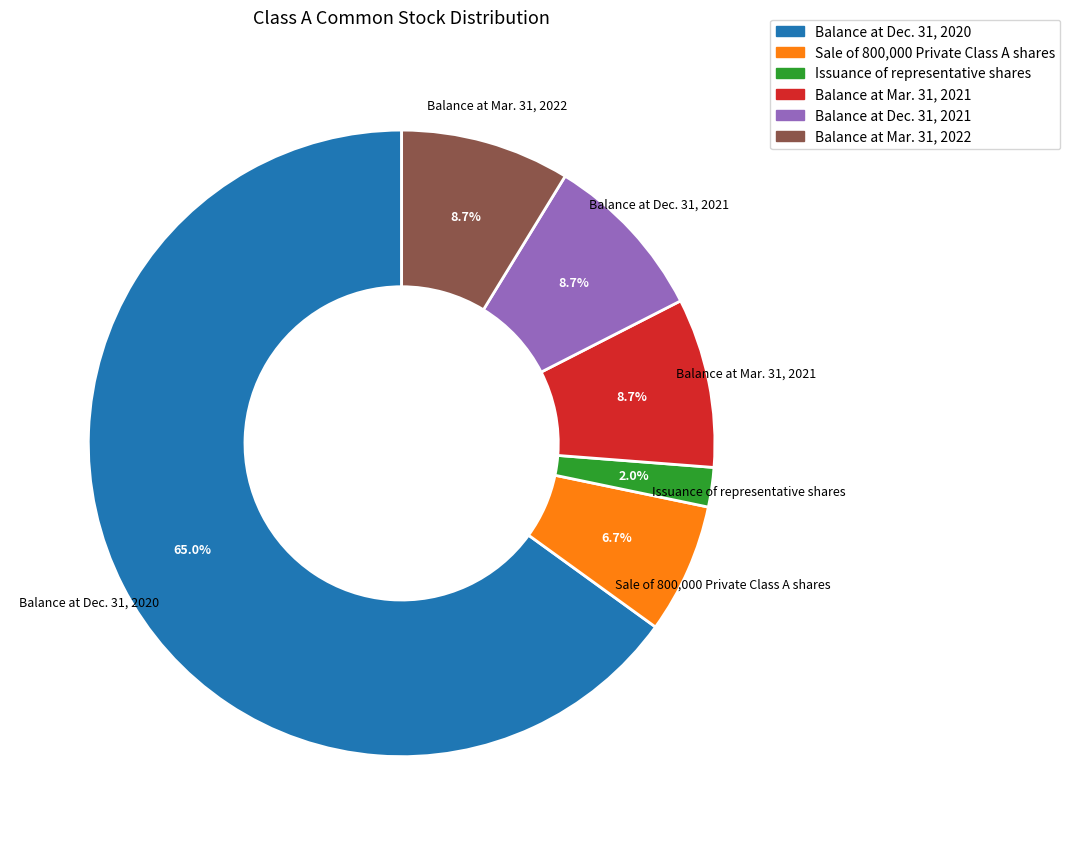

To the nearest percent, what portion does Balance at Mar. 31, 2022 represent?

9%